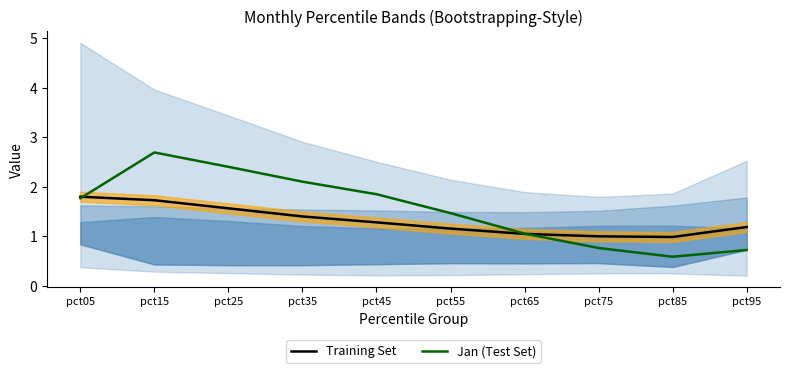

The Jan (Test Set) series shows 0.8 at pct55. True or false?

False